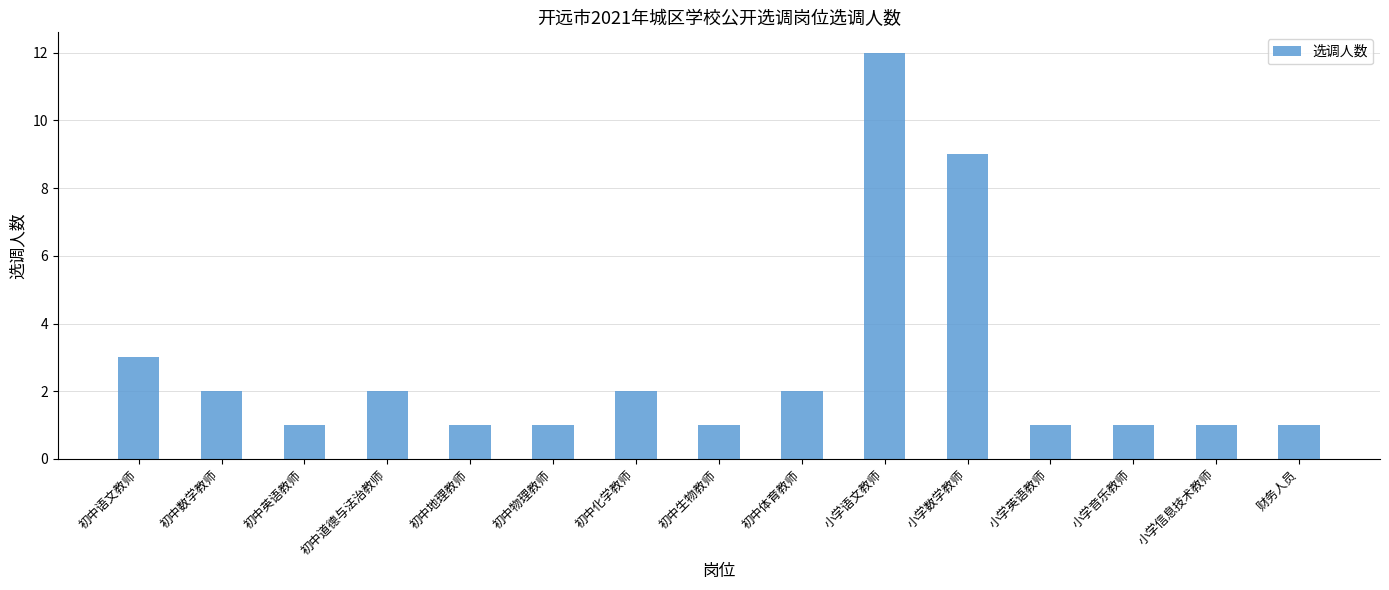

Are the bars grouped side by side (vs. stacked)?

No